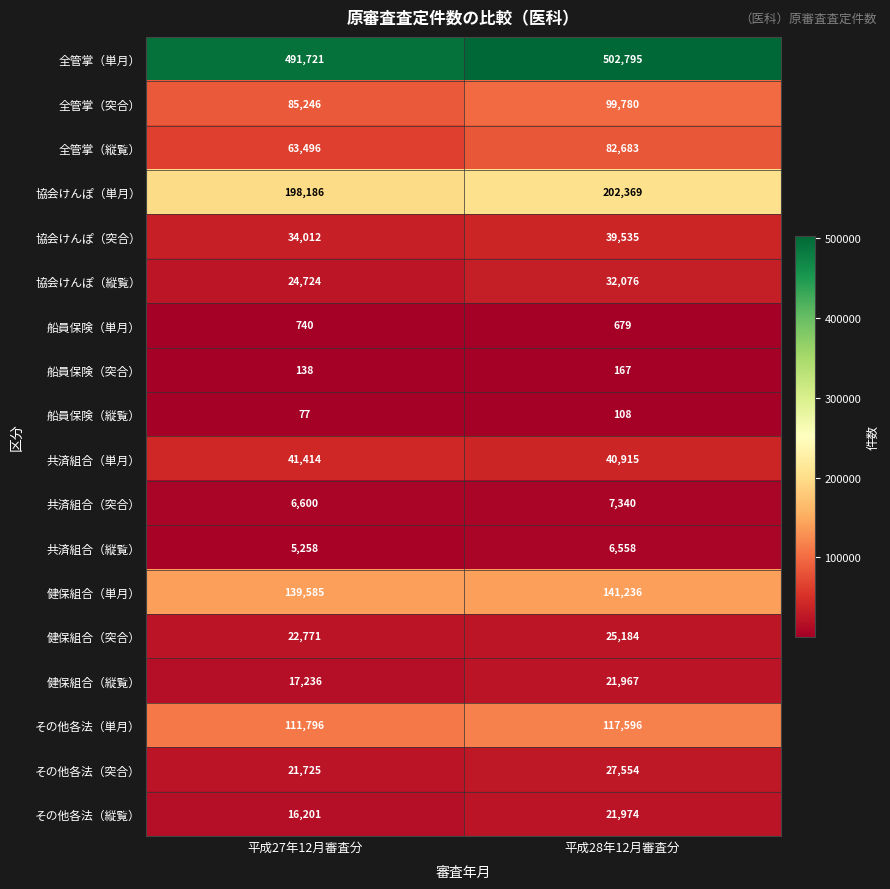

List the series in order of their peak value, highest first.

全管掌（単月）, 協会けんぽ（単月）, 健保組合（単月）, その他各法（単月）, 全管掌（突合）, 全管掌（縦覧）, 共済組合（単月）, 協会けんぽ（突合）, 協会けんぽ（縦覧）, その他各法（突合）, 健保組合（突合）, その他各法（縦覧）, 健保組合（縦覧）, 共済組合（突合）, 共済組合（縦覧）, 船員保険（単月）, 船員保険（突合）, 船員保険（縦覧）